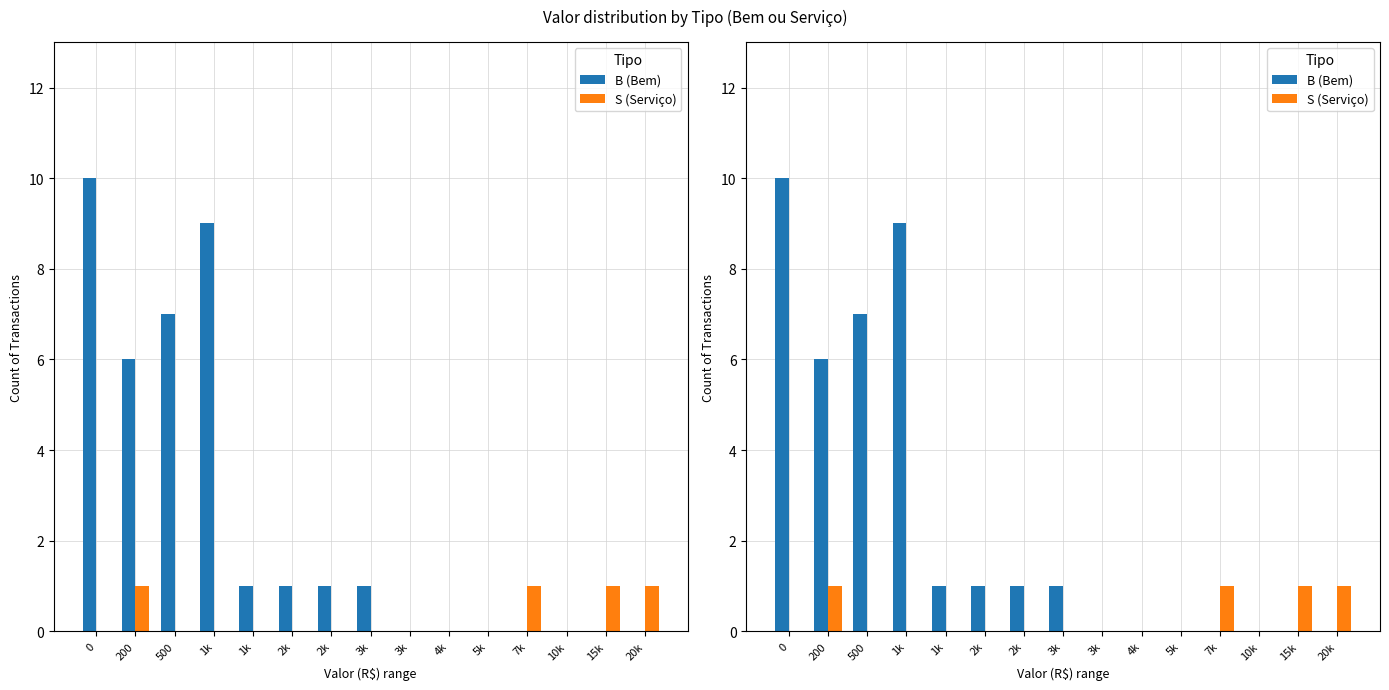

Rank the series at 4k from lowest to highest value.

B, S